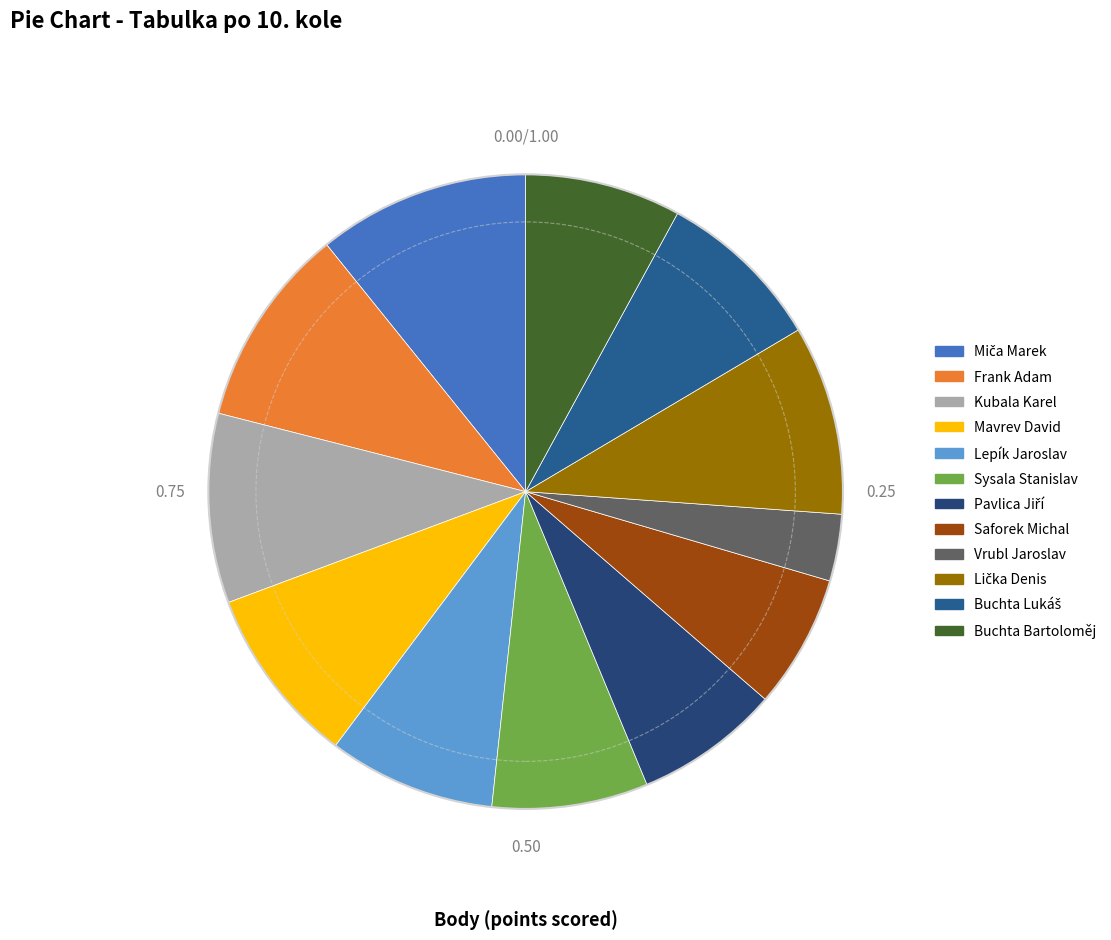

To the nearest percent, what is the combined percentage of Mavrev David and Sysala Stanislav?

17%